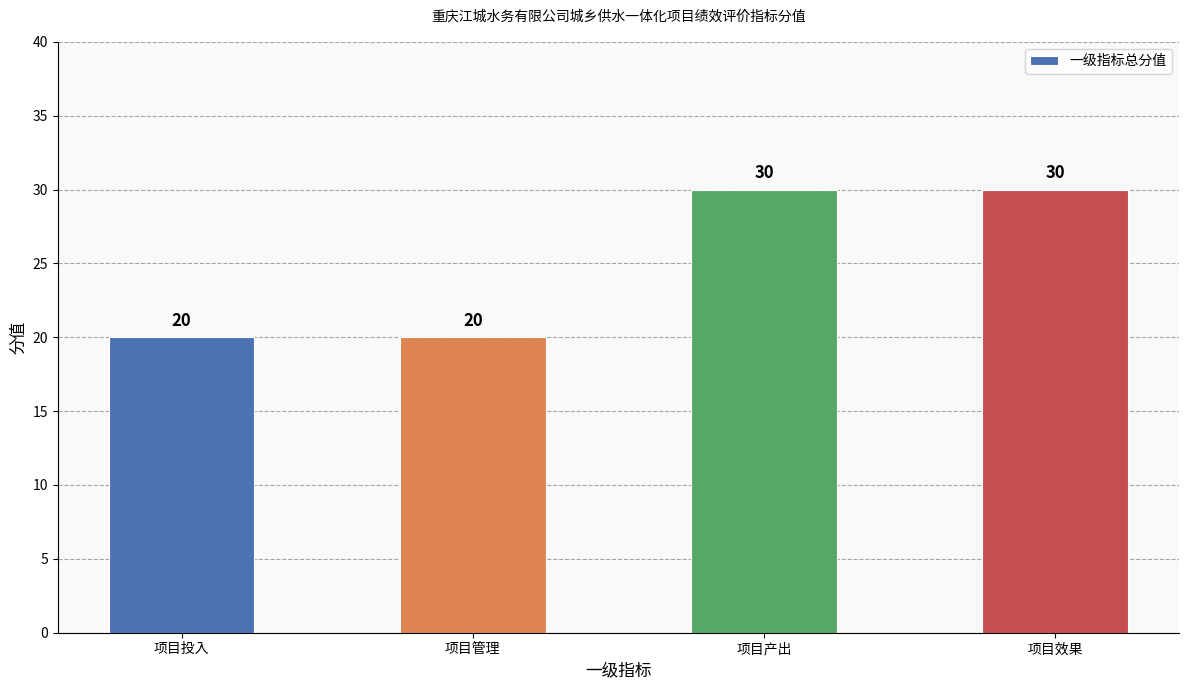

What is the label of the 2nd bar from the right?

项目产出